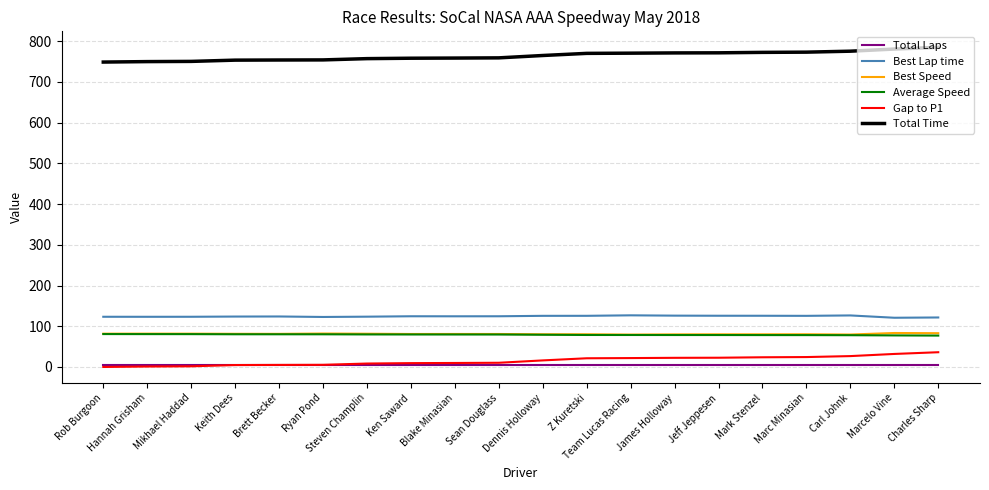

True or false: Best Speed and Total Laps cross at least once.

False